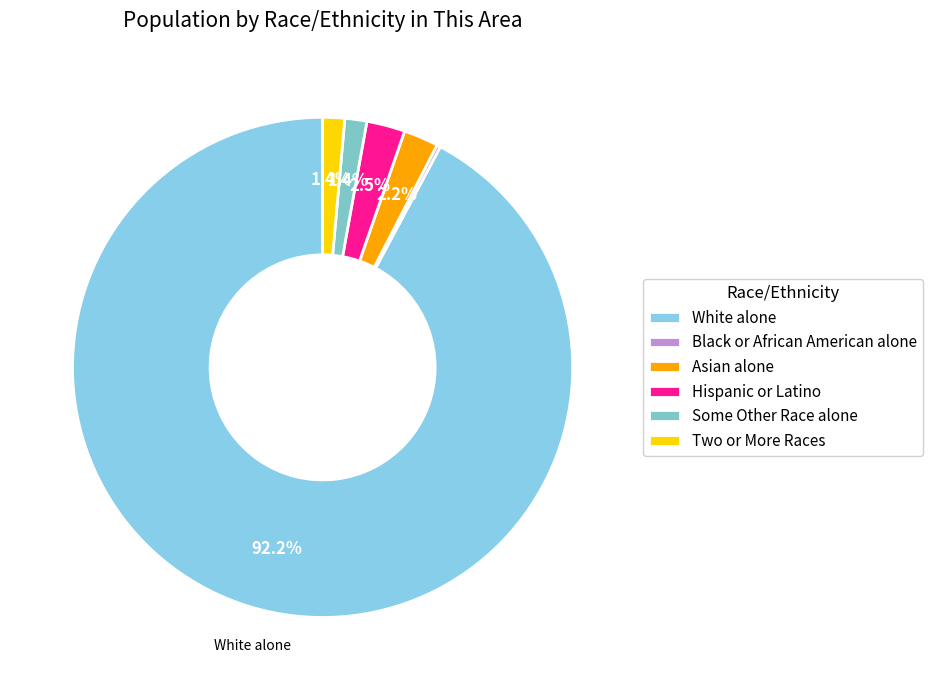

To the nearest percent, what is the combined percentage of Hispanic or Latino and Black or African American alone?

3%